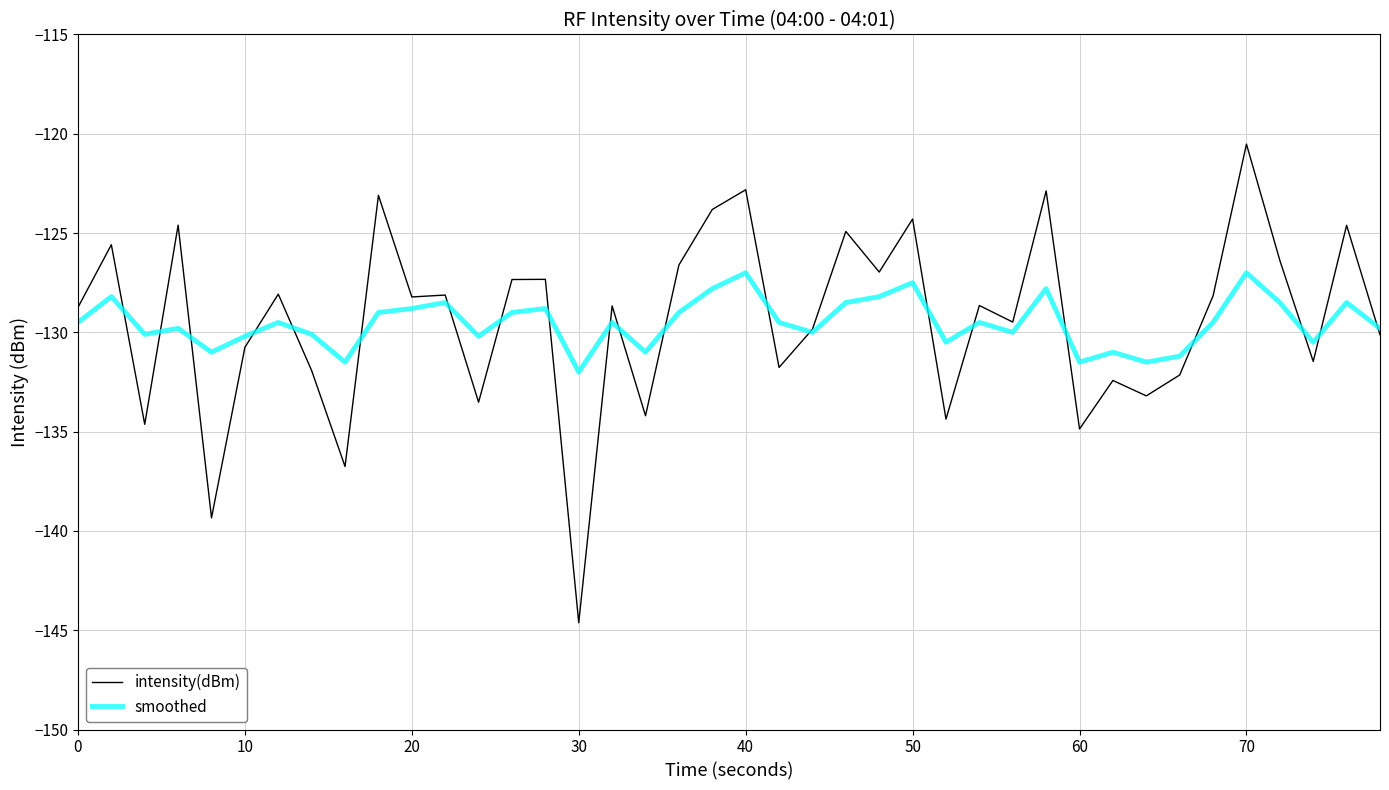

What is the smallest value displayed?

-144.6